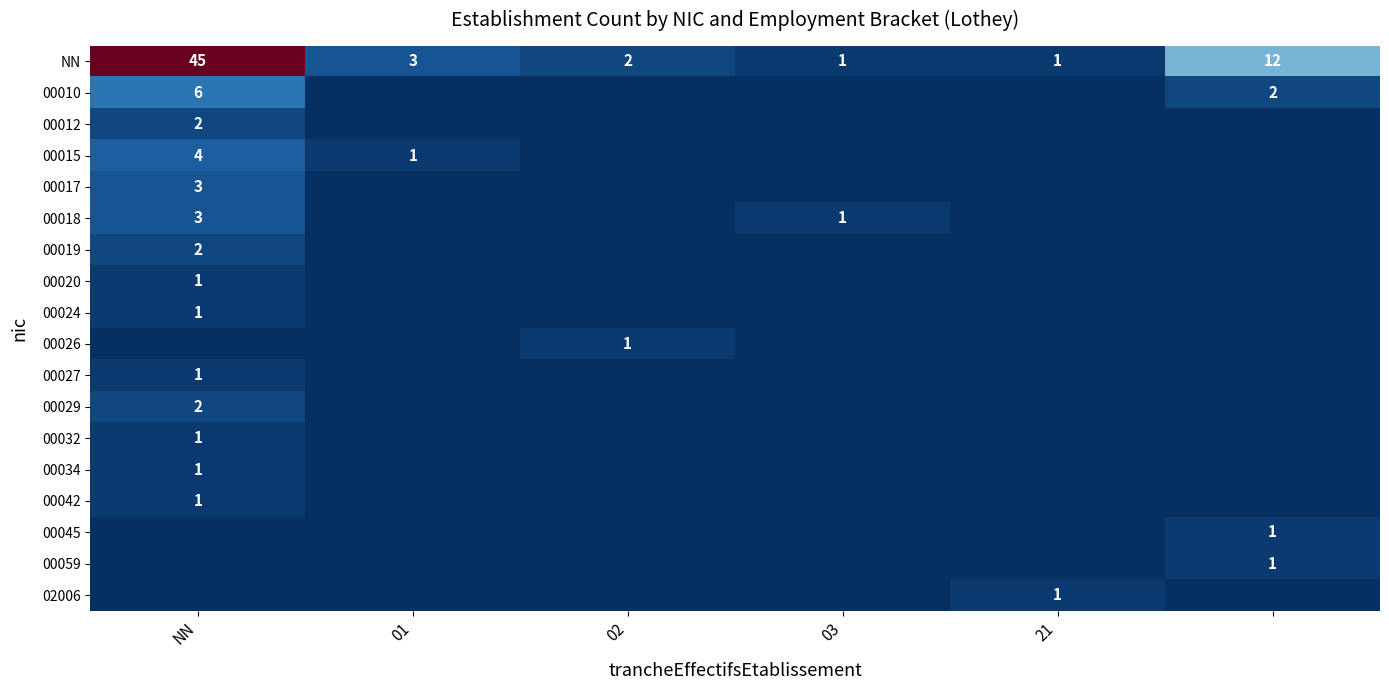

The 00012 series shows 4 at NN. True or false?

False